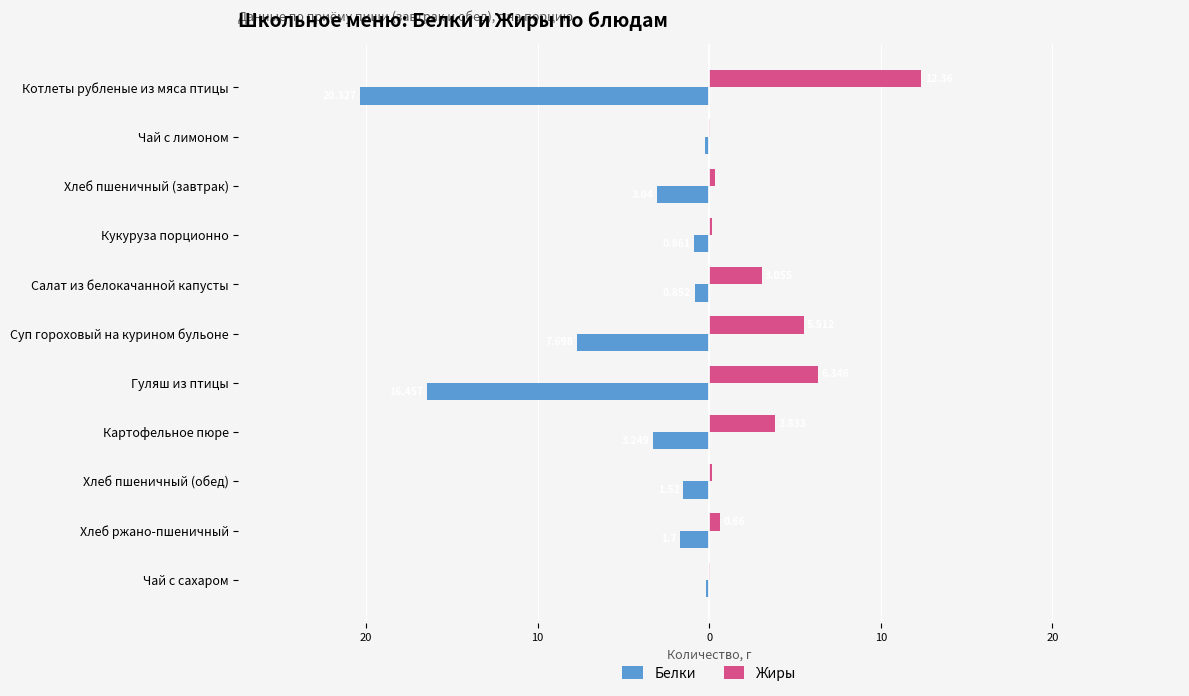

What are all the series names shown in the legend?

Белки, Жиры